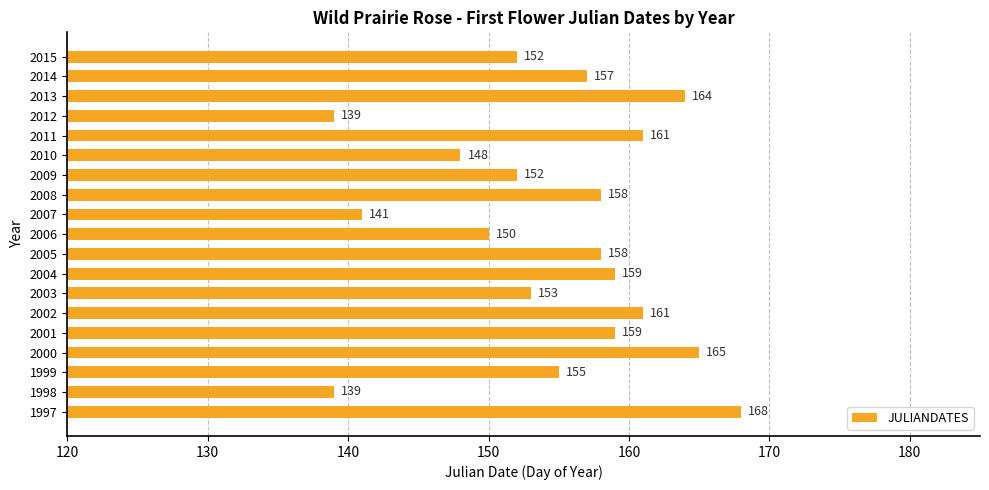

What is the greatest value displayed?

168